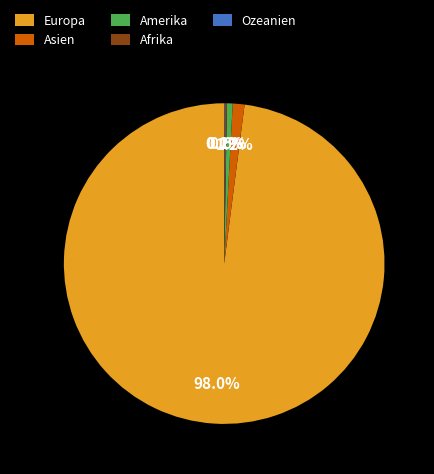

What portion of the pie excludes Amerika?

99.4%